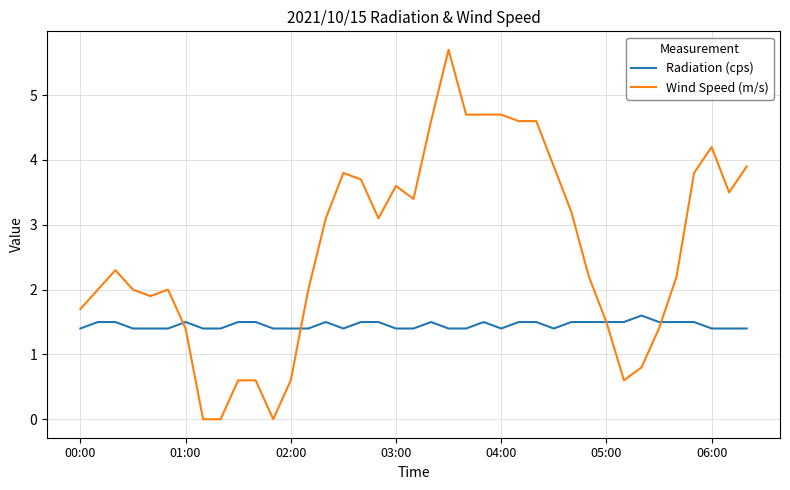

Rank the series by their average value, from highest to lowest.

Wind Speed (m/s), Radiation (cps)